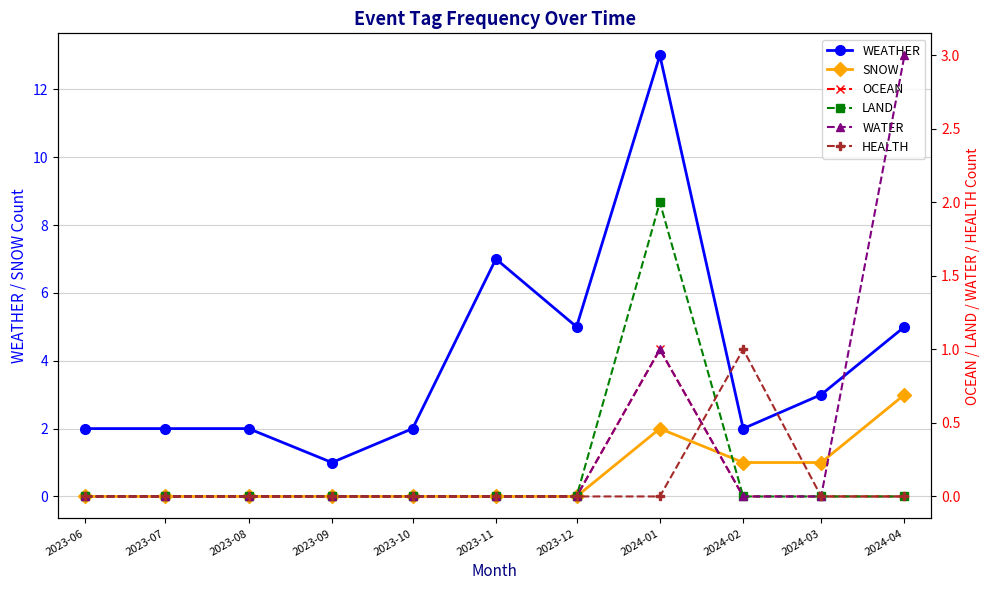

Reading right to left, extract all data points from this chart.

WEATHER: 2024-04=5	2024-03=3	2024-02=2	2024-01=13	2023-12=5	2023-11=7	2023-10=2	2023-09=1	2023-08=2	2023-07=2	2023-06=2
SNOW: 2024-04=3	2024-03=1	2024-02=1	2024-01=2	2023-12=0	2023-11=0	2023-10=0	2023-09=0	2023-08=0	2023-07=0	2023-06=0
OCEAN: 2024-04=0	2024-03=0	2024-02=0	2024-01=1	2023-12=0	2023-11=0	2023-10=0	2023-09=0	2023-08=0	2023-07=0	2023-06=0
LAND: 2024-04=0	2024-03=0	2024-02=0	2024-01=2	2023-12=0	2023-11=0	2023-10=0	2023-09=0	2023-08=0	2023-07=0	2023-06=0
WATER: 2024-04=3	2024-03=0	2024-02=0	2024-01=1	2023-12=0	2023-11=0	2023-10=0	2023-09=0	2023-08=0	2023-07=0	2023-06=0
HEALTH: 2024-04=0	2024-03=0	2024-02=1	2024-01=0	2023-12=0	2023-11=0	2023-10=0	2023-09=0	2023-08=0	2023-07=0	2023-06=0